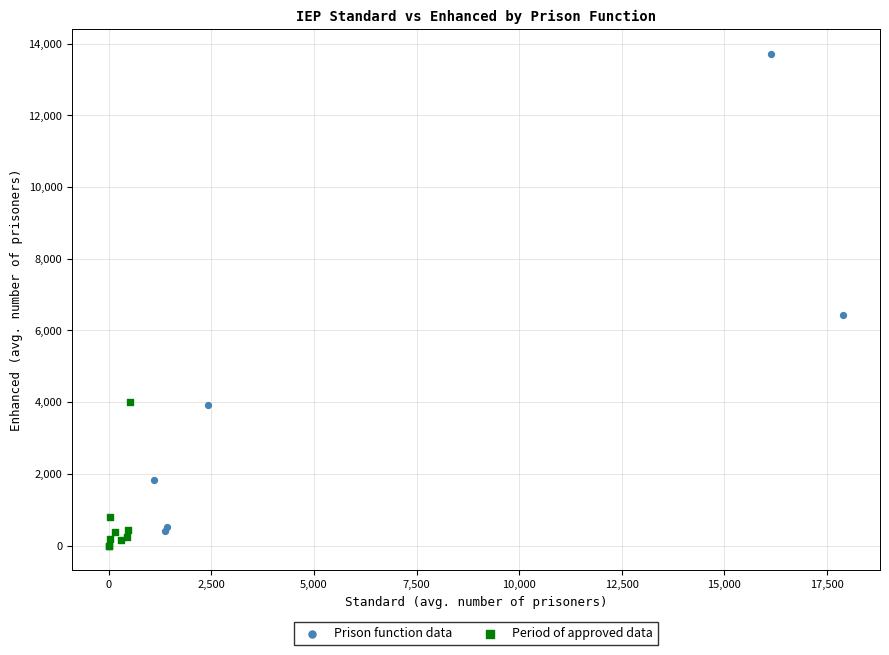

Which series has the widest spread of Y values?

Prison function data